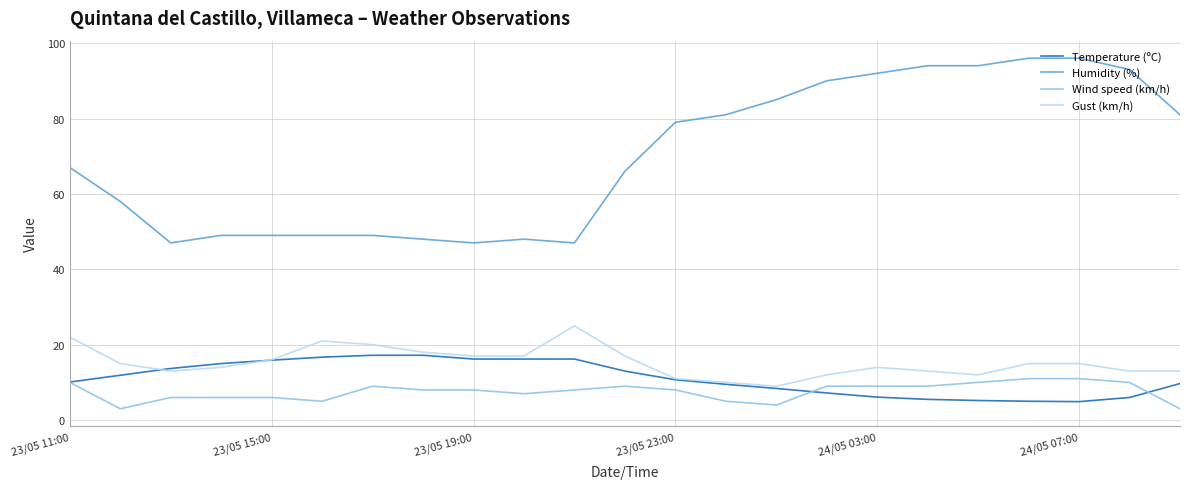

What is the maximum value for Humidity (%)?

96.0